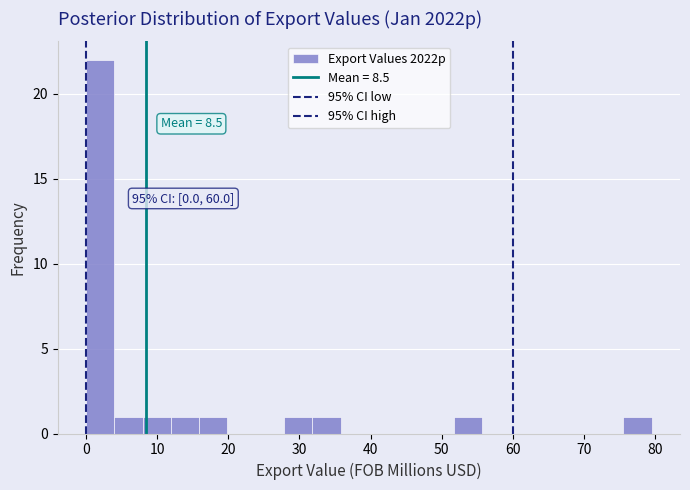

Read against the x-axis, roughly where is the centre of the tallest bar?

2